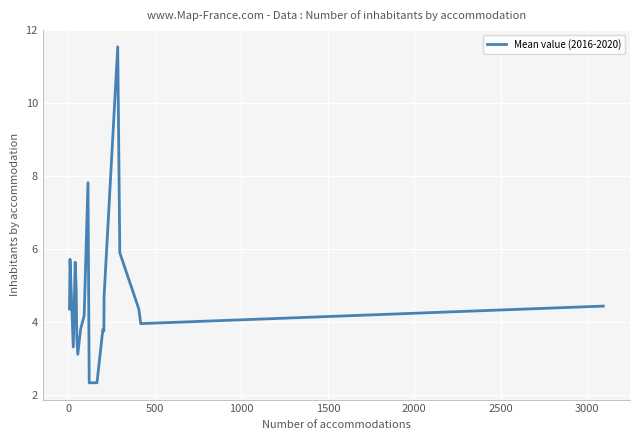

What is the smallest value displayed?

2.3